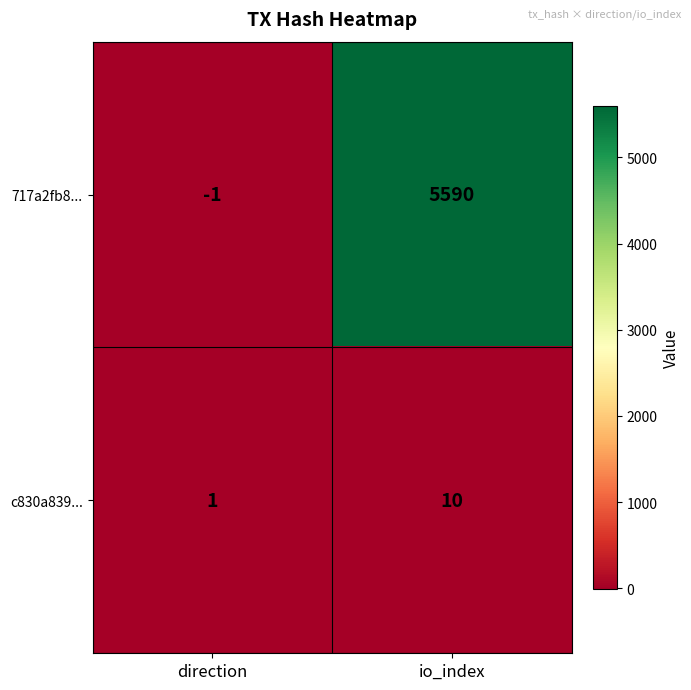

Reading left to right, transcribe all the data shown in this chart.

717a2fb8...: direction=-1	io_index=5590
c830a839...: direction=1	io_index=10